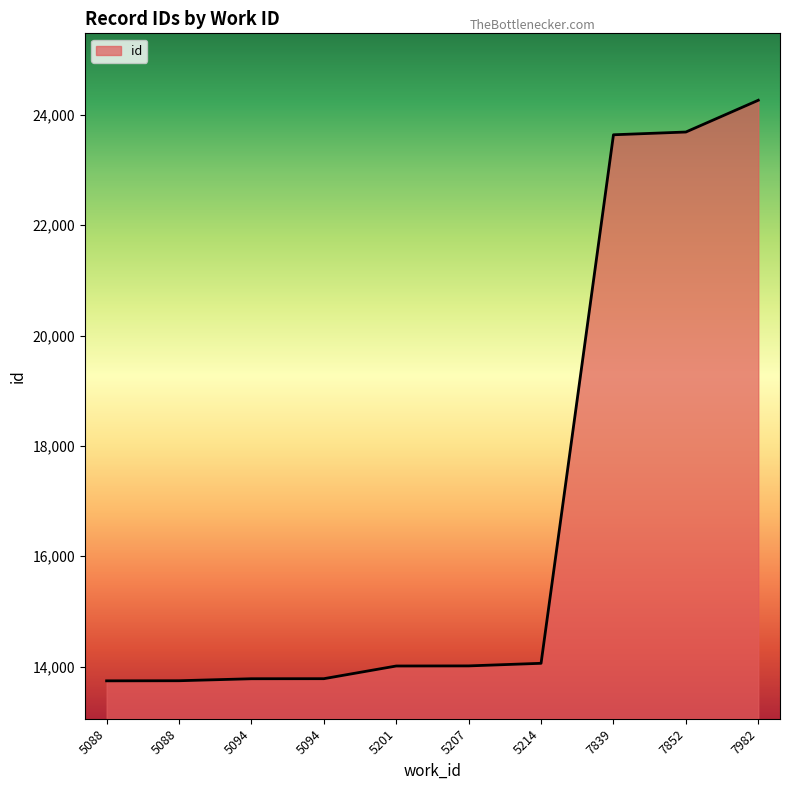

How many lines are shown in the chart?

1